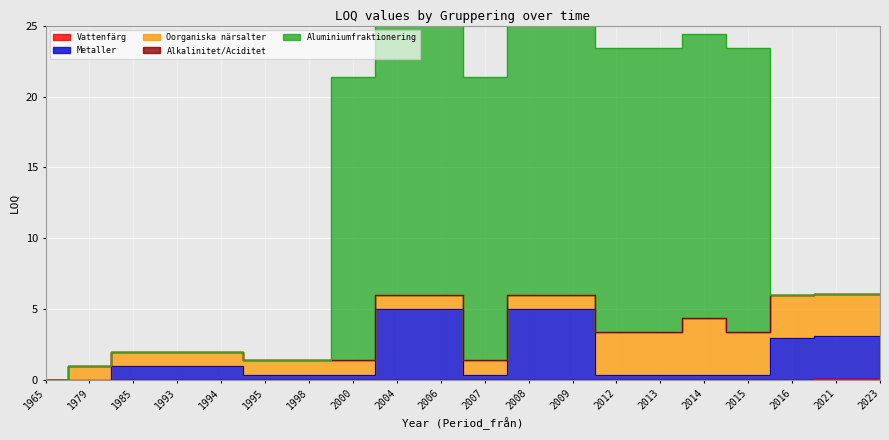

True or false: Vattenfärg has a value of 0.0 at 2006.

True